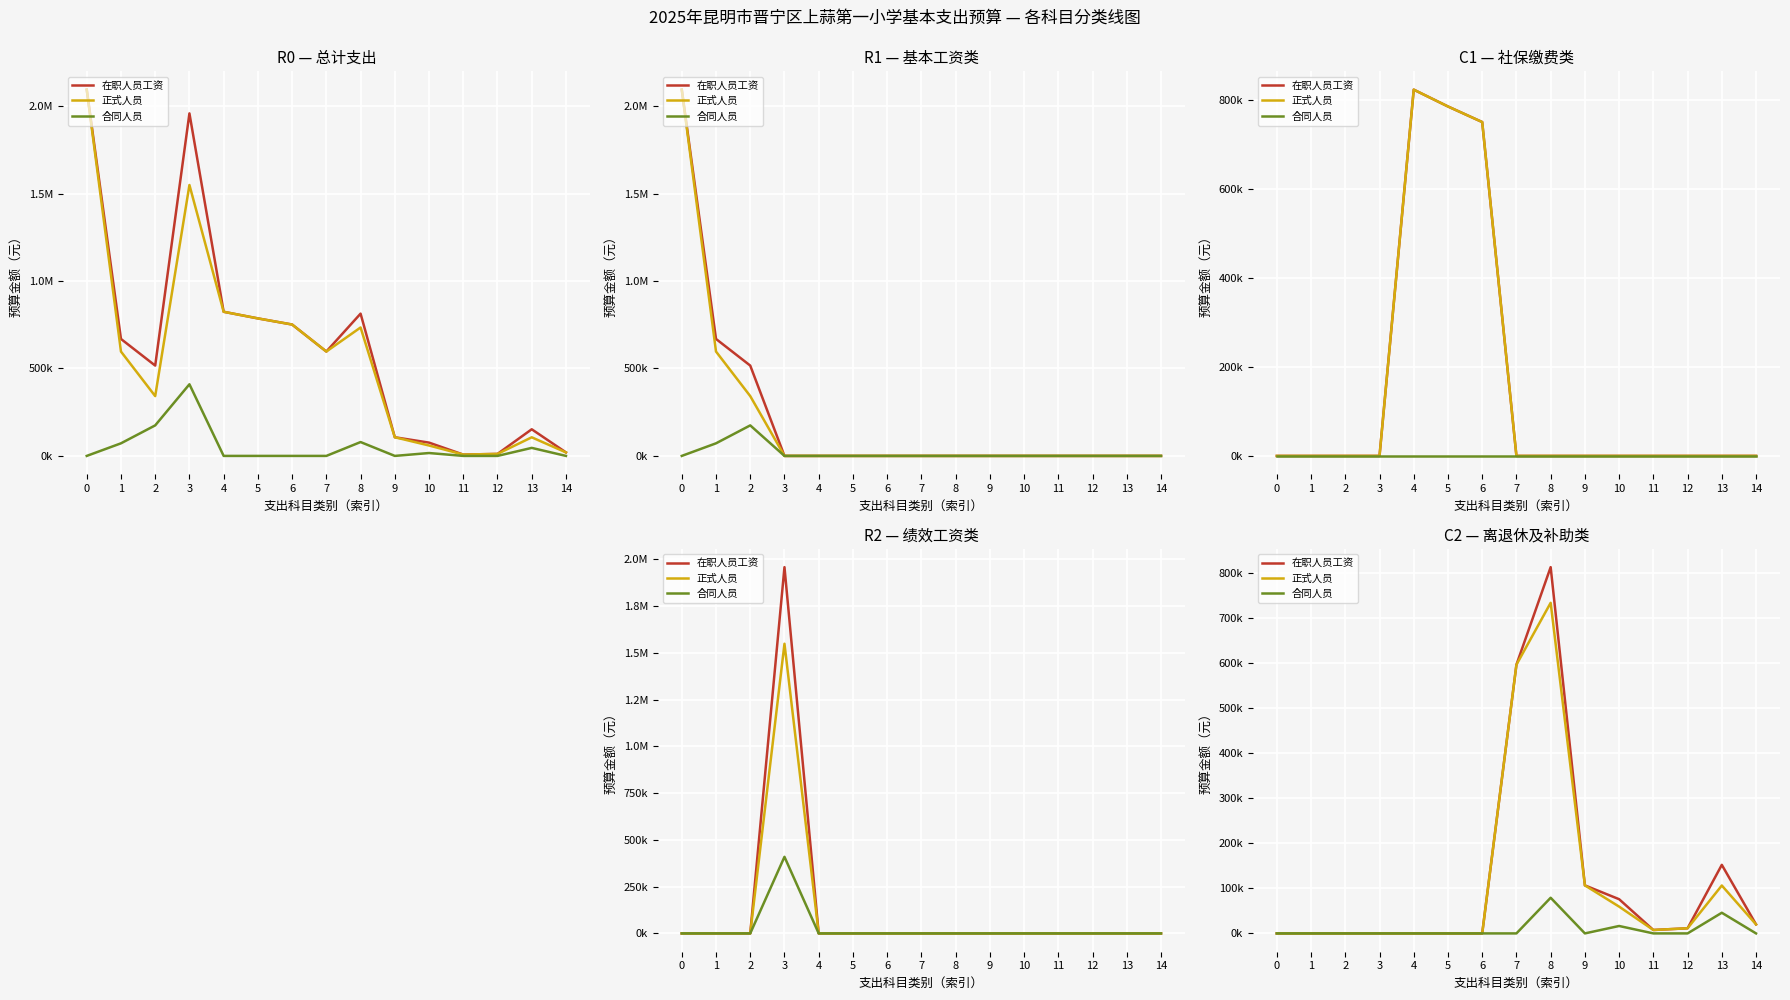

Is it true that 正式人员 equals 0.0 at 2?

True